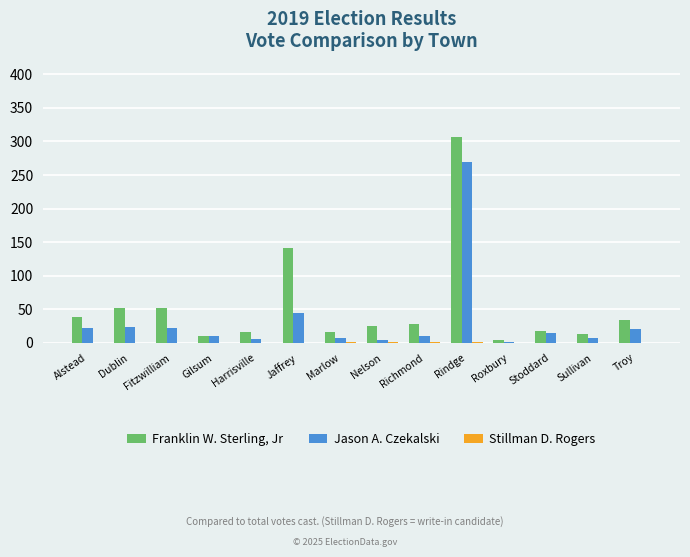

What is the sum of all Jason A. Czekalski values?

467